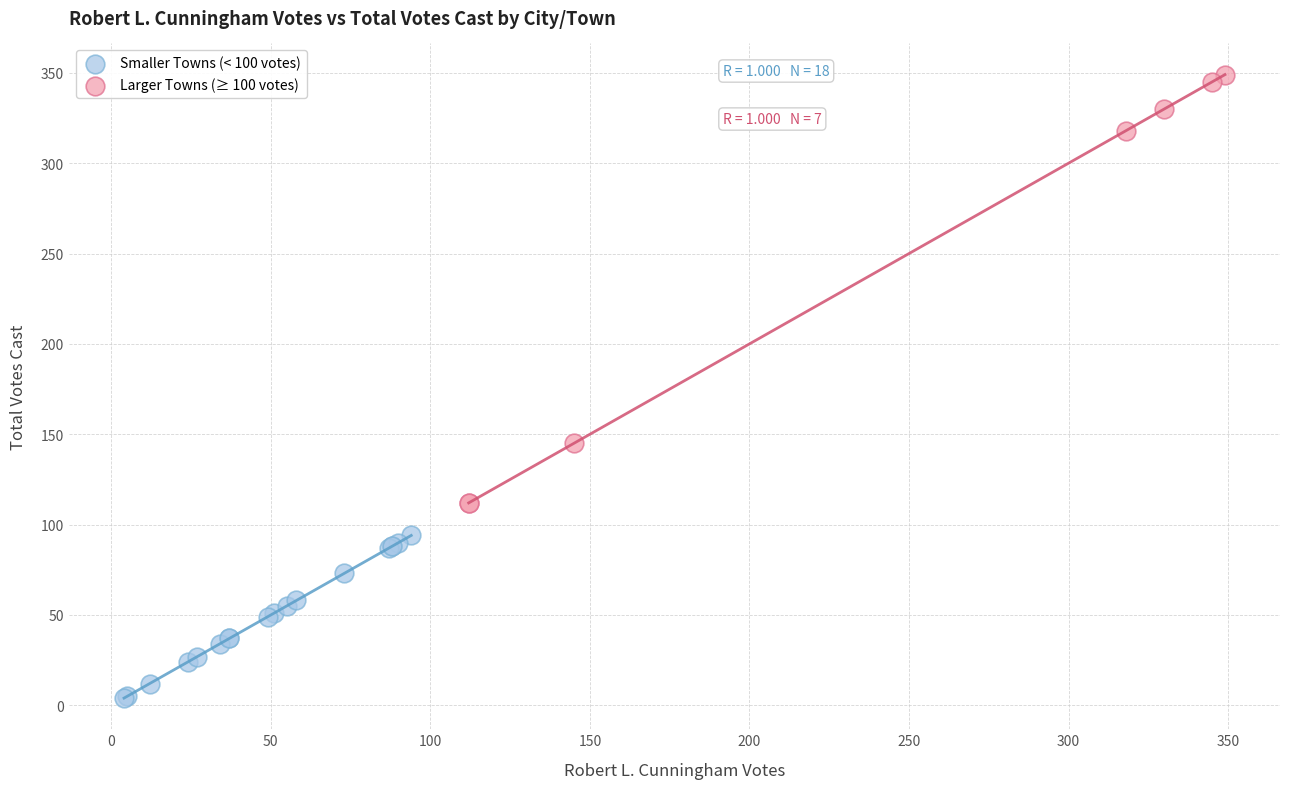

Which series has the widest spread of Y values?

Larger Towns (≥ 100 votes)